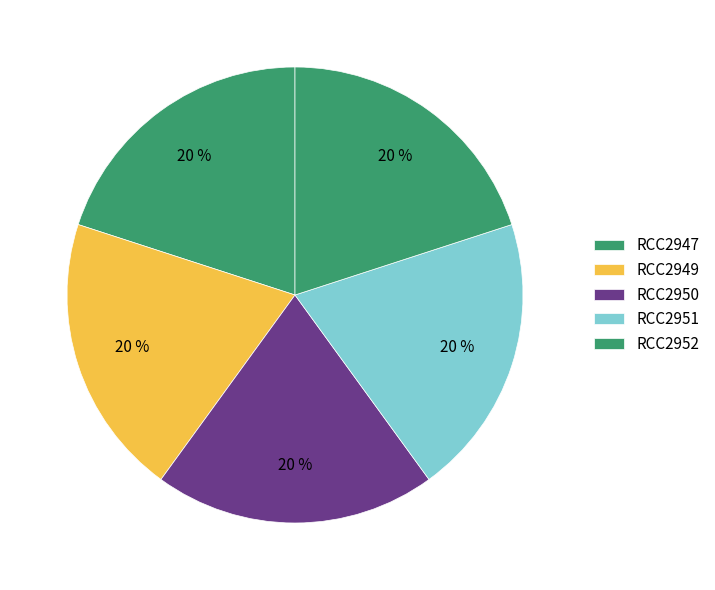

Does RCC2951 represent more than half of the total?

No